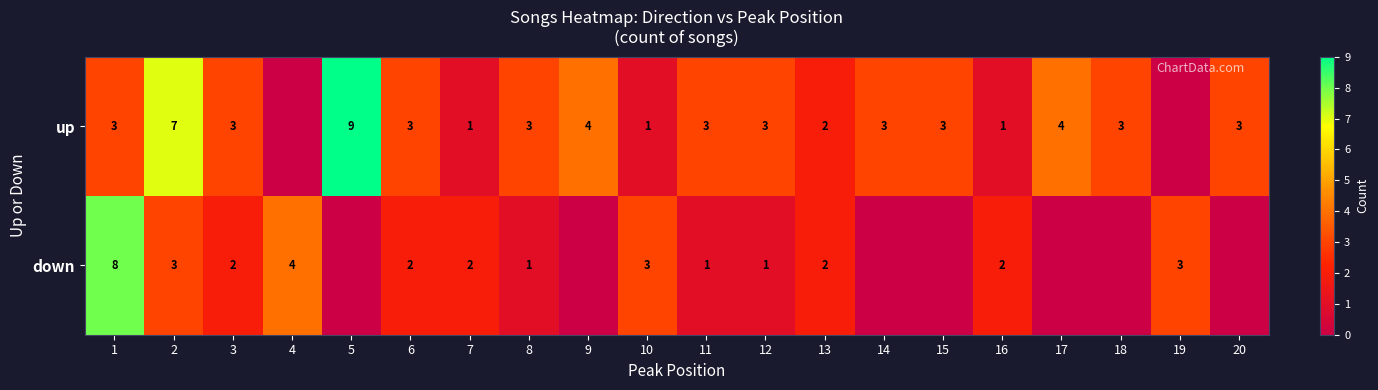

Is the value of down at 16 greater than the value of up at 2?

No